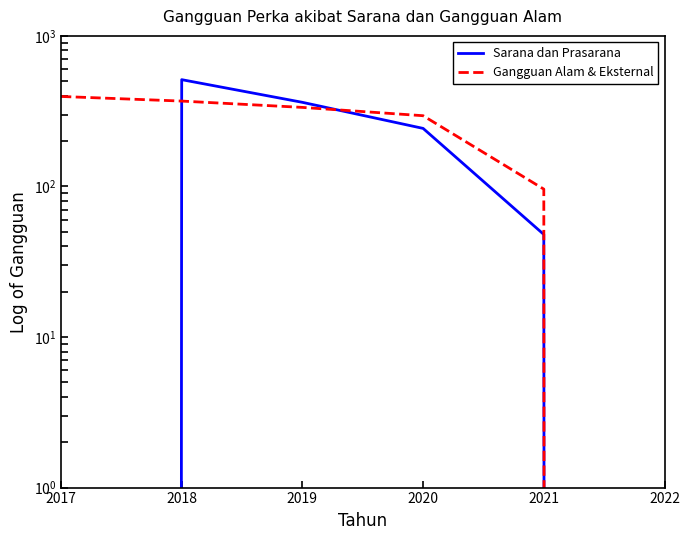

Rank the series by their average value, from lowest to highest.

Sarana dan Prasarana, Gangguan Alam & Eksternal